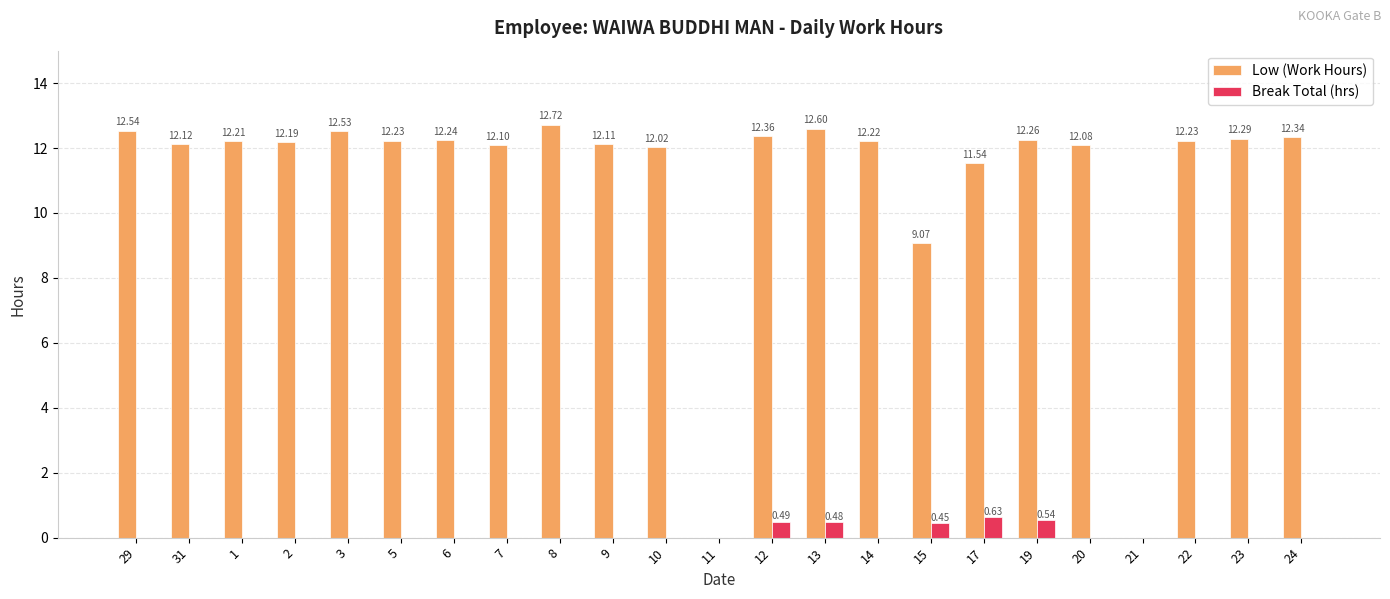

What is the total value across all series at 2?

12.2